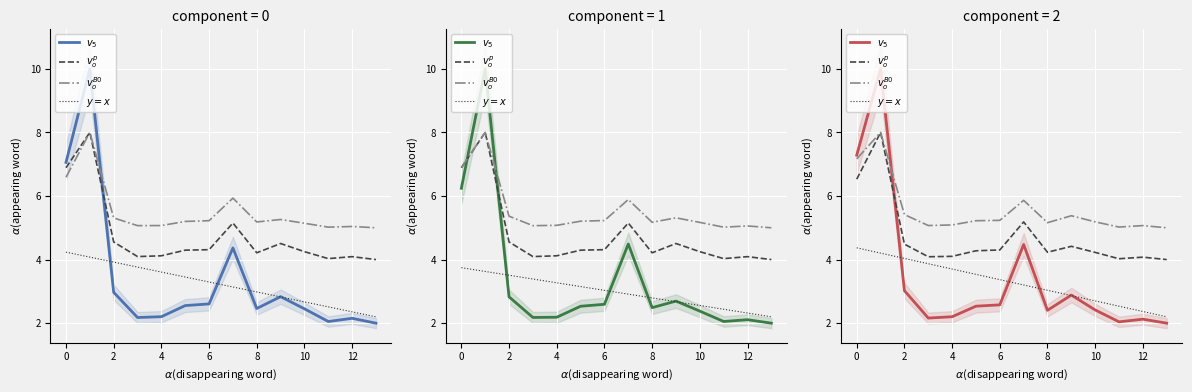

Reading right to left, list all the values displayed in this chart.

$v_5$: 2.0	2.1	2.0	2.4	2.9	2.4	4.5	2.6	2.5	2.2	2.2	3.0	10.0	7.3
$v_o^p$: 4.0	4.1	4.0	4.2	4.4	4.2	5.2	4.3	4.3	4.1	4.1	4.5	8.0	6.5
$v_o^{B0}$: 5.0	5.1	5.0	5.2	5.4	5.2	5.9	5.2	5.2	5.1	5.1	5.4	8.0	7.2
$y=x$: 2.2	2.4	2.5	2.7	2.9	3.0	3.2	3.4	3.5	3.7	3.9	4.0	4.2	4.4